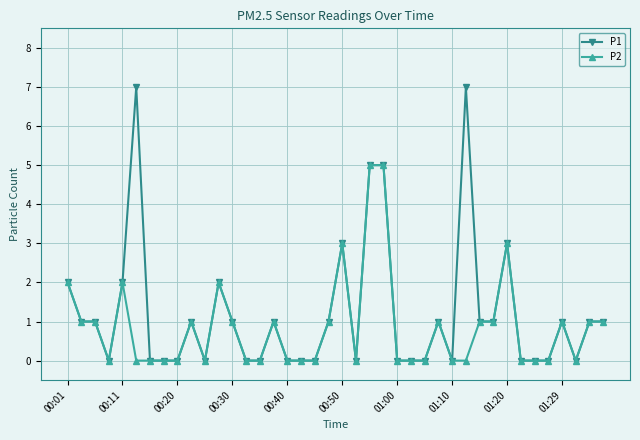

Does the chart have visible grid lines?

Yes